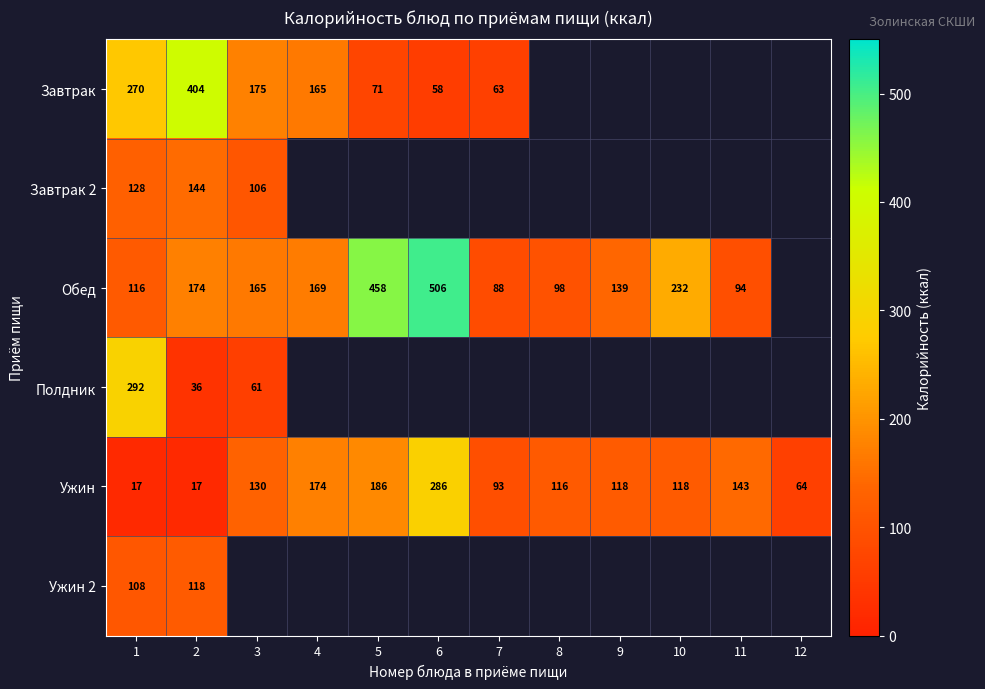

Which category has the lowest value across all series?

1